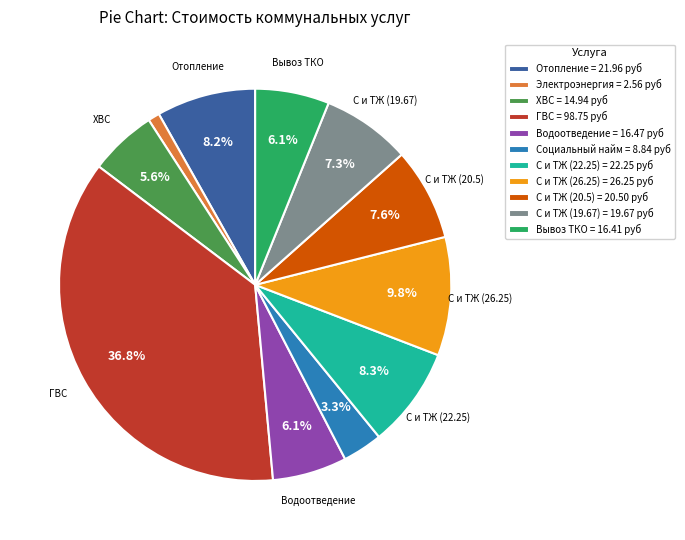

Is there a majority slice in this chart?

No